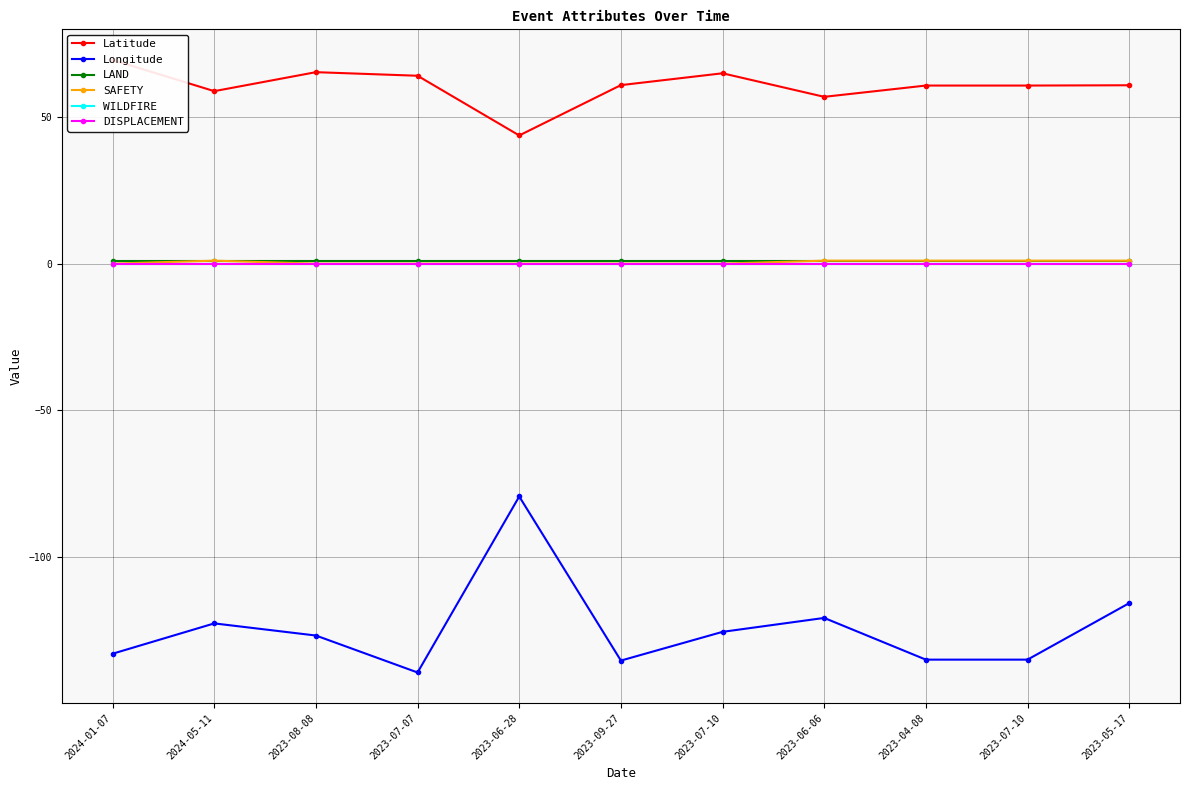

Reading left to right, transcribe all the data shown in this chart.

Latitude: 69.4	58.8	65.3	64.1	43.7	60.9	64.9	56.9	60.7	60.7	60.8
Longitude: -133.0	-122.7	-126.8	-139.4	-79.4	-135.4	-125.6	-120.8	-135.1	-135.1	-115.8
LAND: 1.0	1.0	1.0	1.0	1.0	1.0	1.0	1.0	1.0	1.0	1.0
SAFETY: 0.0	1.0	0.0	0.0	0.0	0.0	0.0	1.0	1.0	1.0	1.0
WILDFIRE: 0.0	0.0	0.0	0.0	0.0	0.0	0.0	0.0	0.0	0.0	0.0
DISPLACEMENT: 0.0	0.0	0.0	0.0	0.0	0.0	0.0	0.0	0.0	0.0	0.0